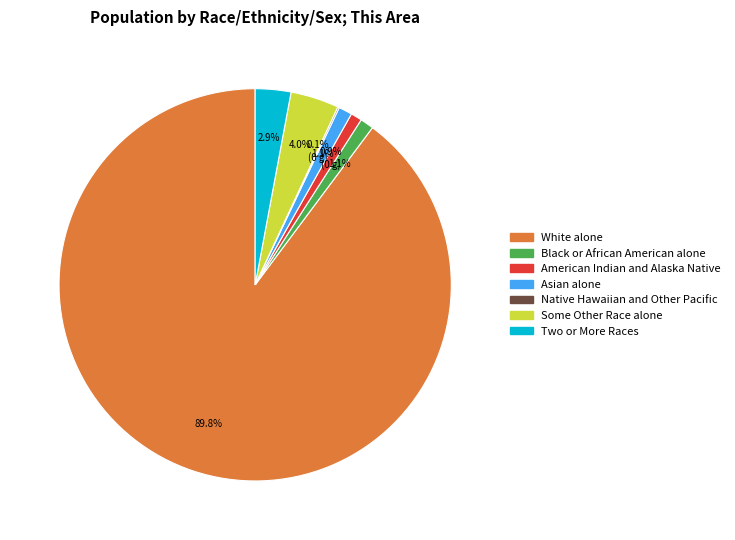

Is there a majority slice in this chart?

Yes